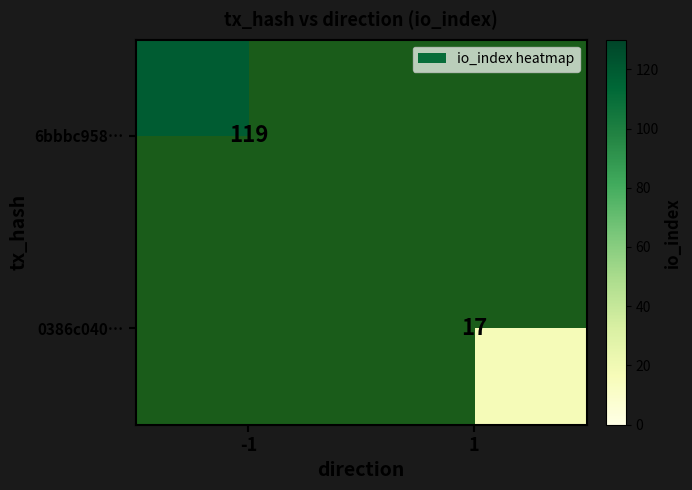

At which category is the sum across all series the highest?

-1